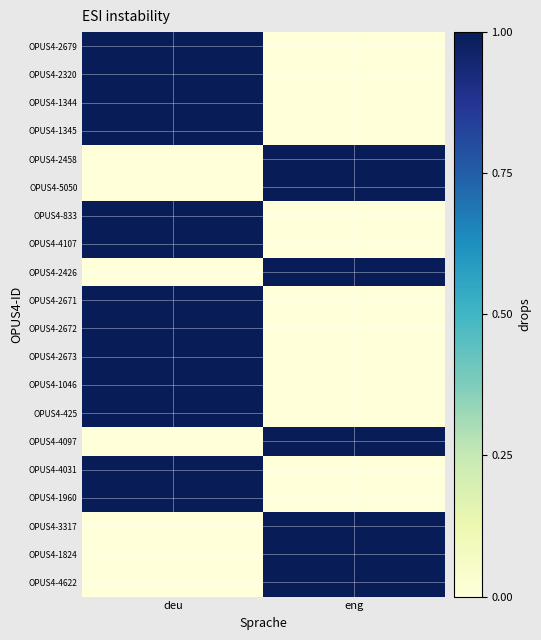

Reading right to left, transcribe all the data shown in this chart.

OPUS4-2679: eng=0	deu=2000
OPUS4-2320: eng=0	deu=2000
OPUS4-1344: eng=0	deu=2000
OPUS4-1345: eng=0	deu=2000
OPUS4-2458: eng=2000	deu=0
OPUS4-5050: eng=2000	deu=0
OPUS4-833: eng=0	deu=2000
OPUS4-4107: eng=0	deu=2000
OPUS4-2426: eng=2000	deu=0
OPUS4-2671: eng=0	deu=2000
OPUS4-2672: eng=0	deu=2000
OPUS4-2673: eng=0	deu=2000
OPUS4-1046: eng=0	deu=2000
OPUS4-425: eng=0	deu=2000
OPUS4-4097: eng=2000	deu=0
OPUS4-4031: eng=0	deu=2000
OPUS4-1960: eng=0	deu=2000
OPUS4-3317: eng=2000	deu=0
OPUS4-1824: eng=2000	deu=0
OPUS4-4622: eng=2000	deu=0